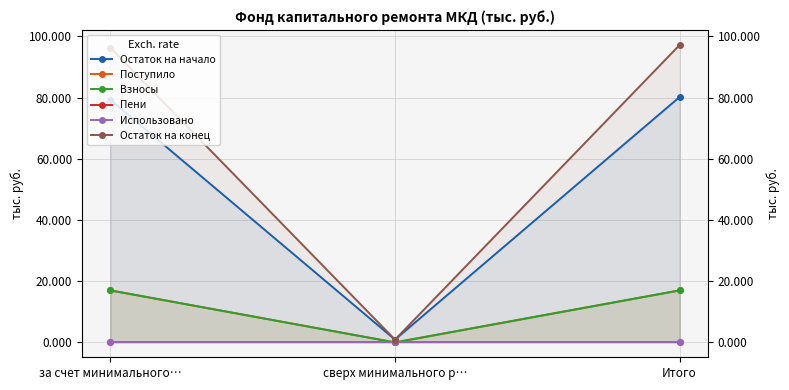

Between сверх минимального р… and Итого, which series saw the biggest shift?

Остаток на конец